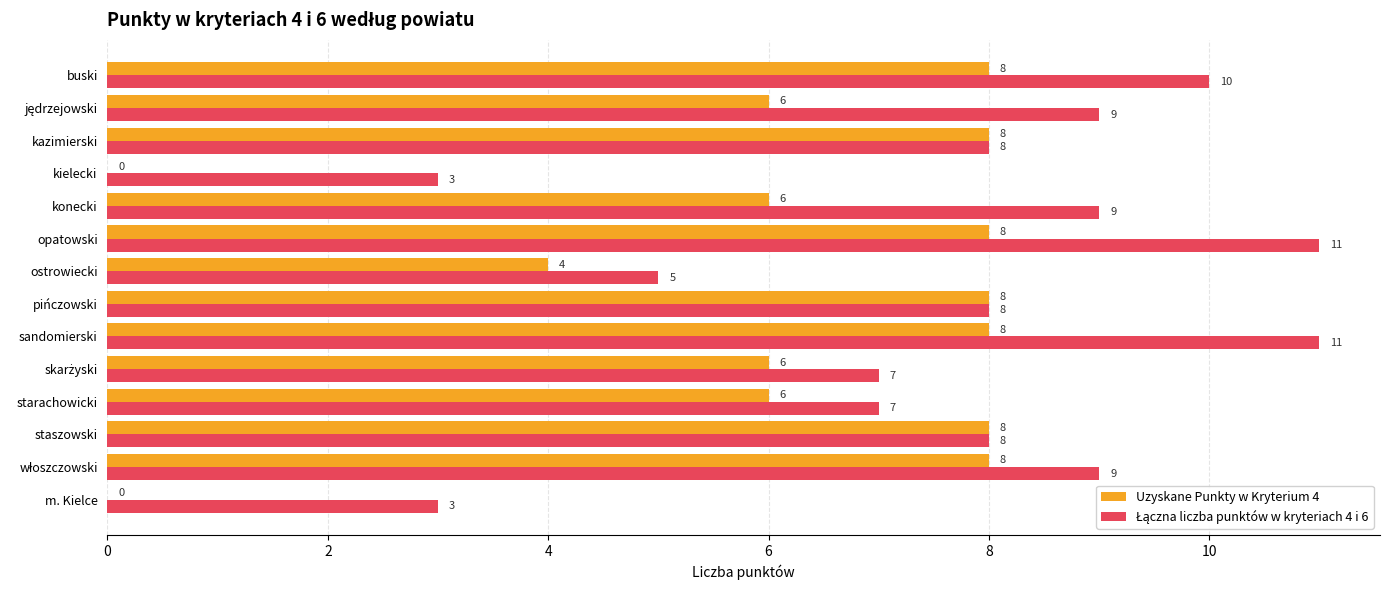

Which series changed the most between konecki and staszowski?

Uzyskane Punkty w Kryterium 4